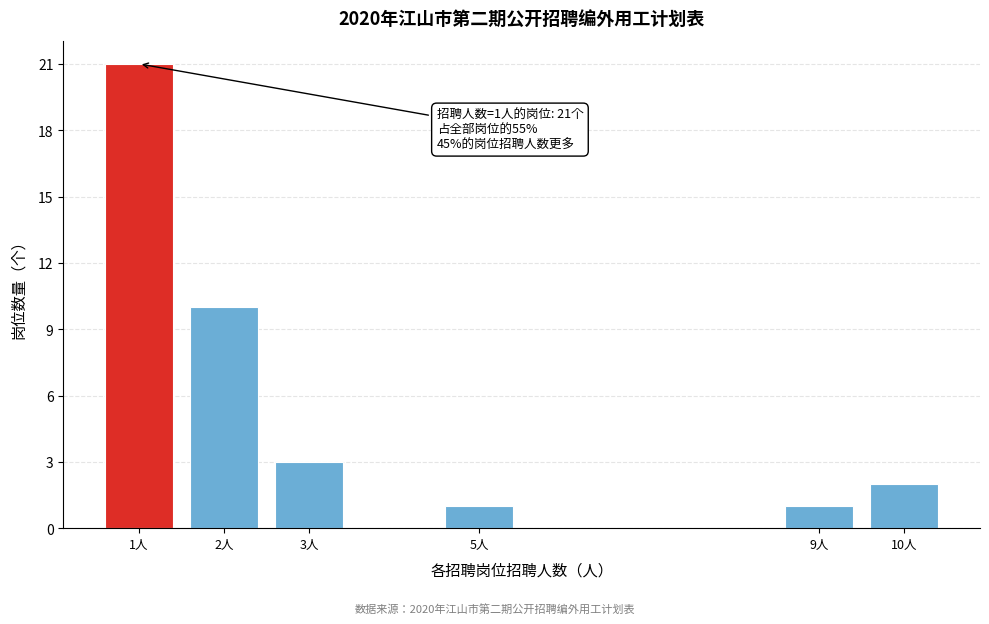

Reading left to right, transcribe all the data shown in this chart.

1人=21	2人=10	3人=3	5人=1	9人=1	10人=2